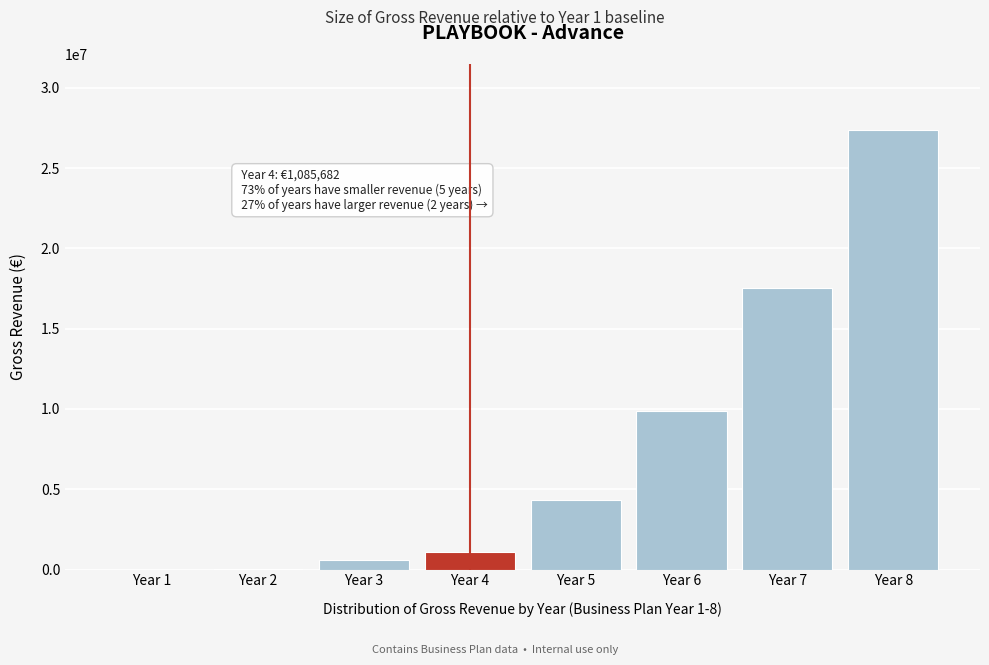

What is the sum of all values?

60809234.4